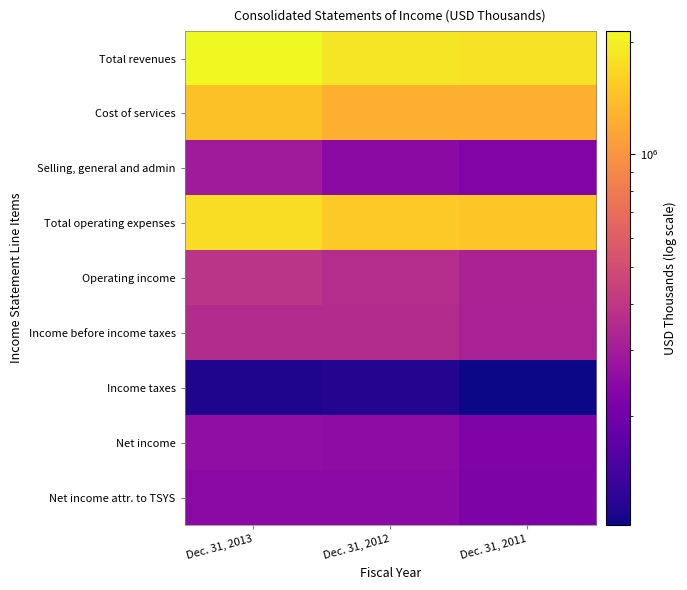

Which has a higher value, Dec. 31, 2011 or Dec. 31, 2013?

Dec. 31, 2013